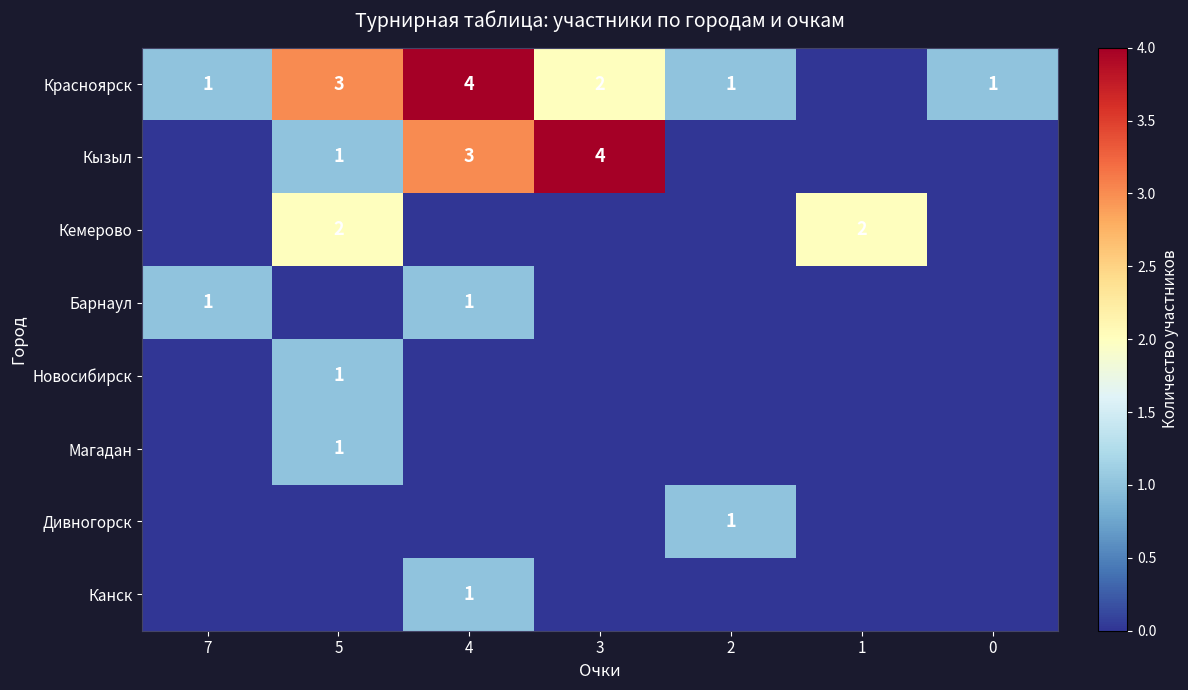

Is it true that Красноярск equals 2 at 3?

True